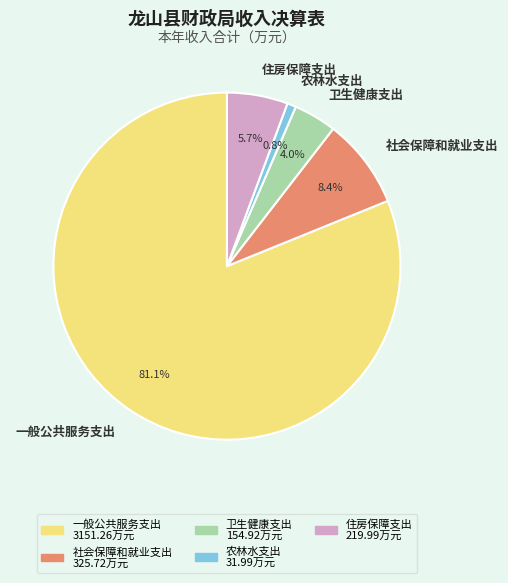

To the nearest percent, what is the combined percentage of 卫生健康支出 and 农林水支出?

5%